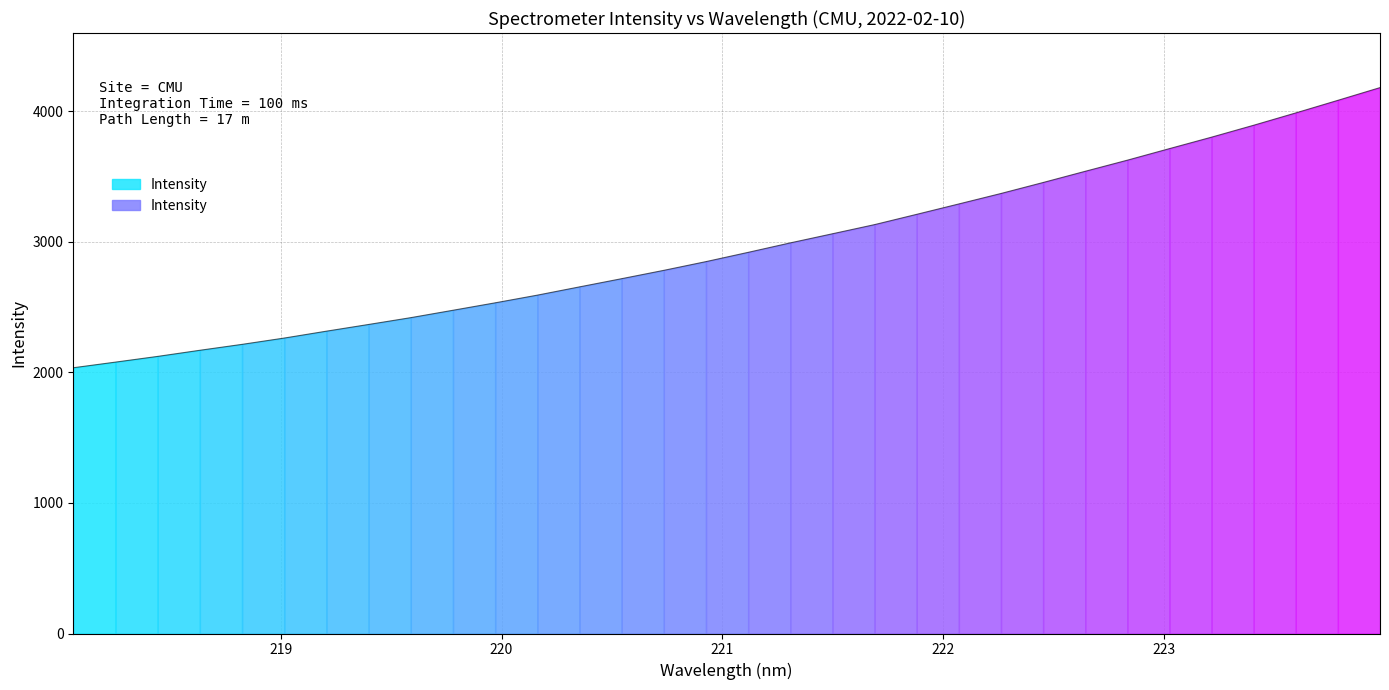

The value at 221.6902 is 3131.9. True or false?

True